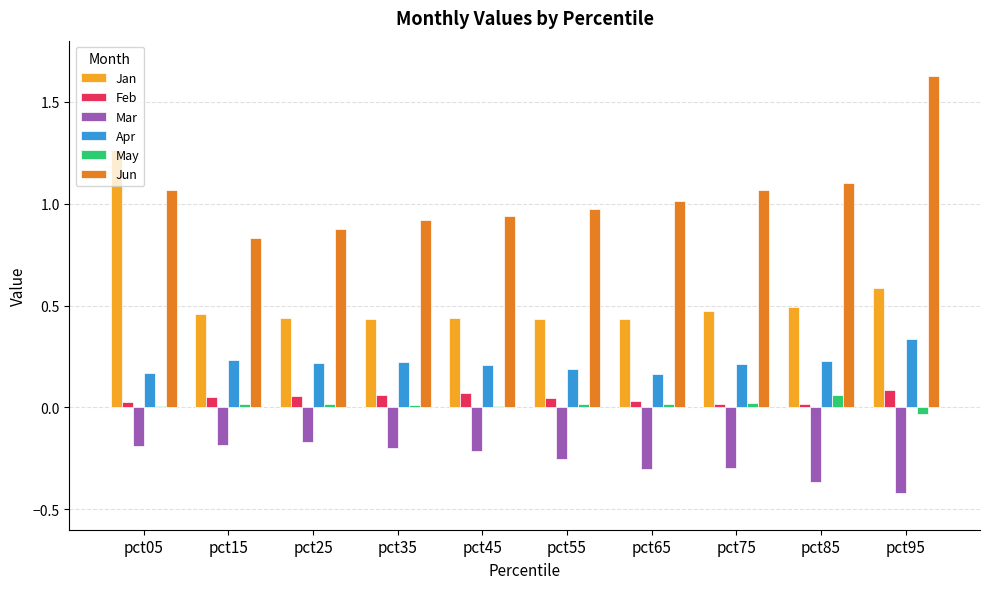

How many categories are shown in the chart?

10